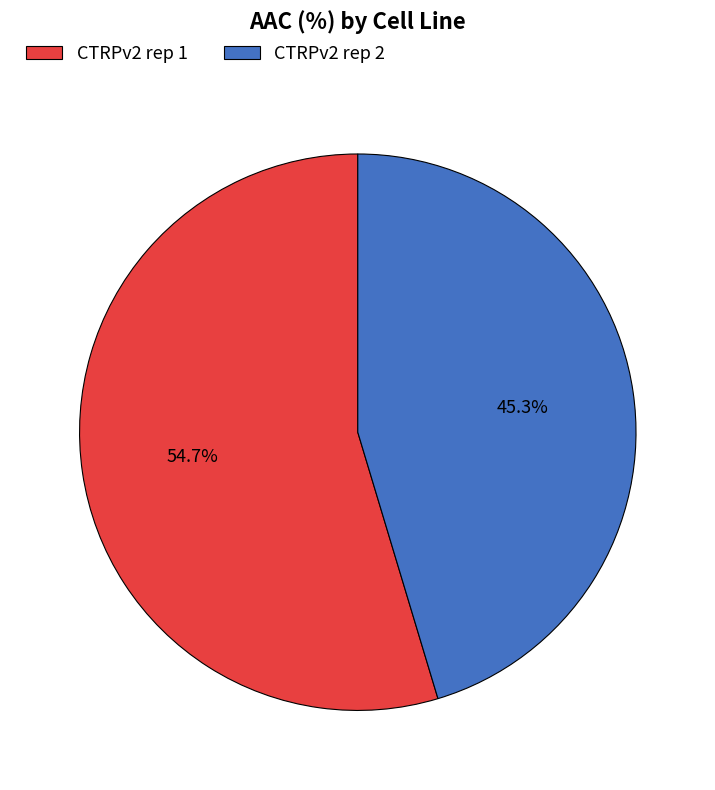

Which category has the smallest portion of the pie?

CTRPv2 rep 2